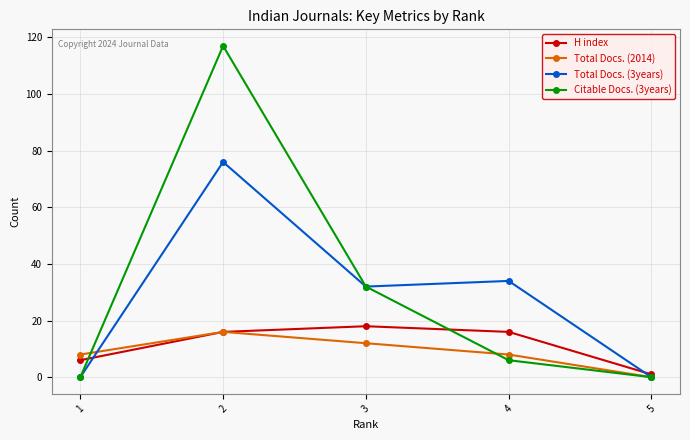

True or false: Total Docs. (2014) has a value of 22 at 2.

False